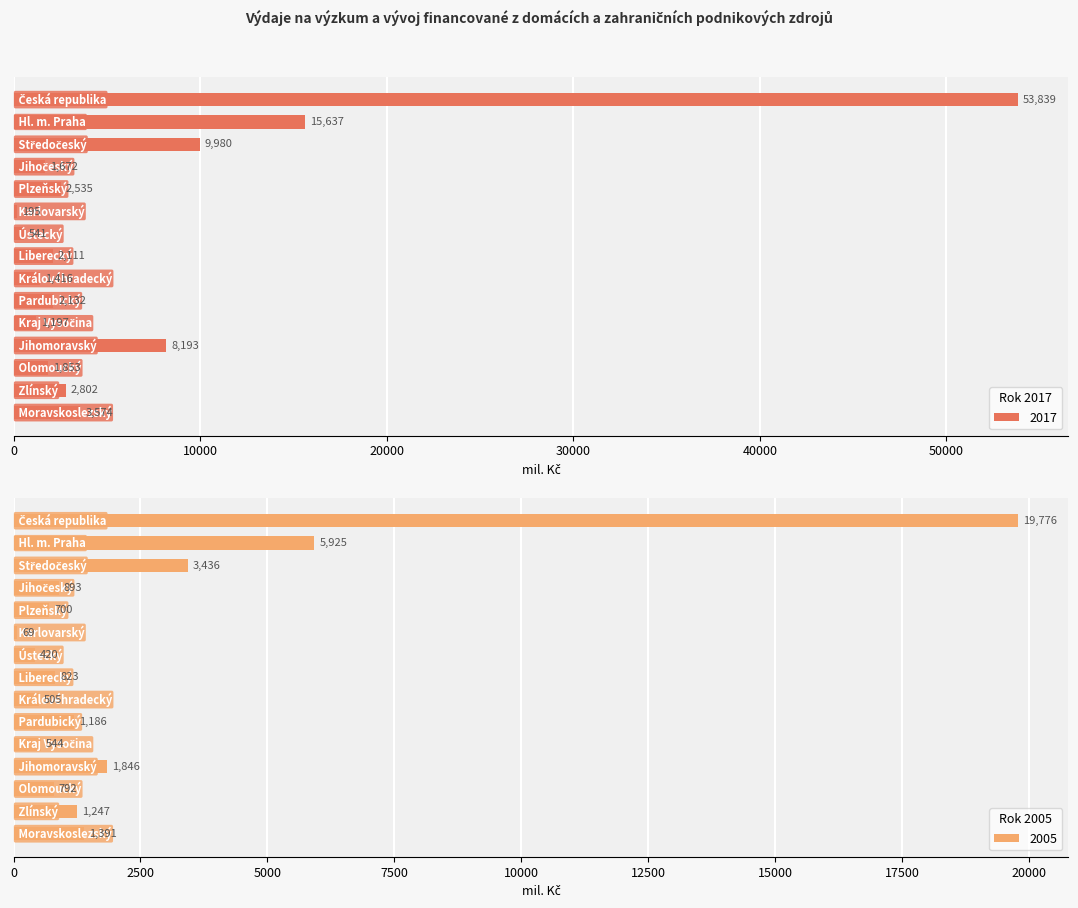

Where does the 2005 series first go above 892?

Česká republika